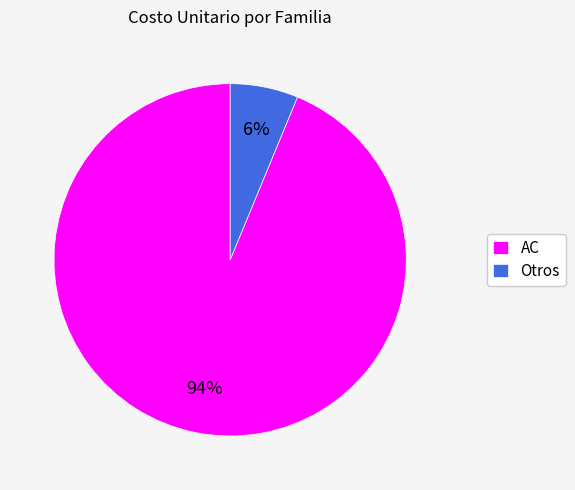

To the nearest percent, what is the average slice percentage?

50%